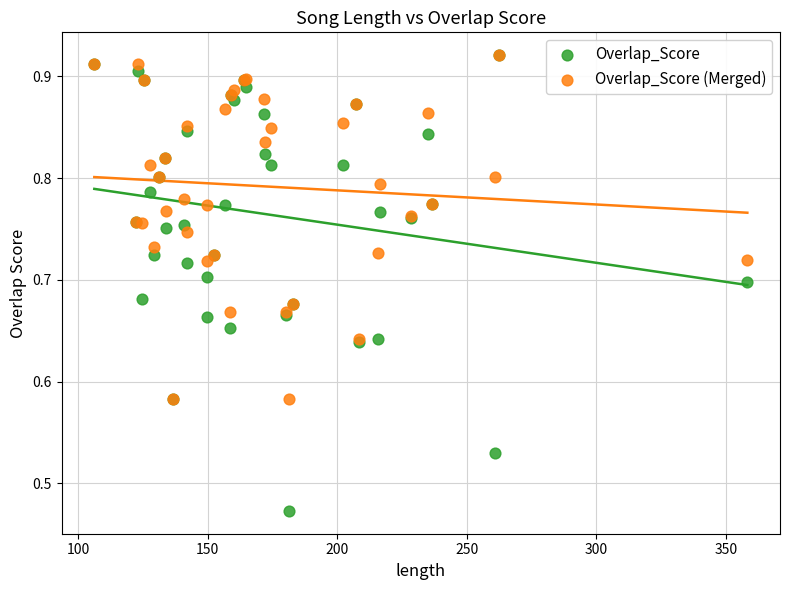

Which series has the widest spread of Y values?

Overlap_Score